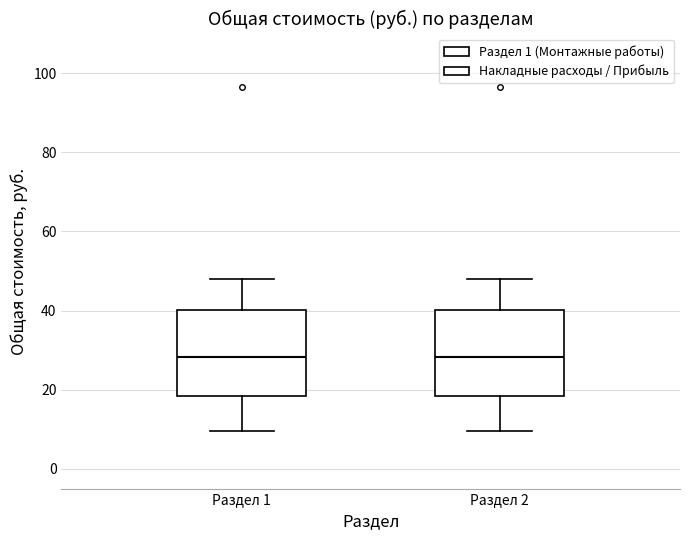

Reading left to right, transcribe this box plot: for each box, give where its median line is, the range the box spans, and where its two whiskers end, as read against the y-axis. The values are not printed on the chart, so give them approximately, as read against the axis.

Раздел 1: median 28, box 18 to 40, whiskers 10 to 48
Раздел 2: median 28, box 18 to 40, whiskers 10 to 48